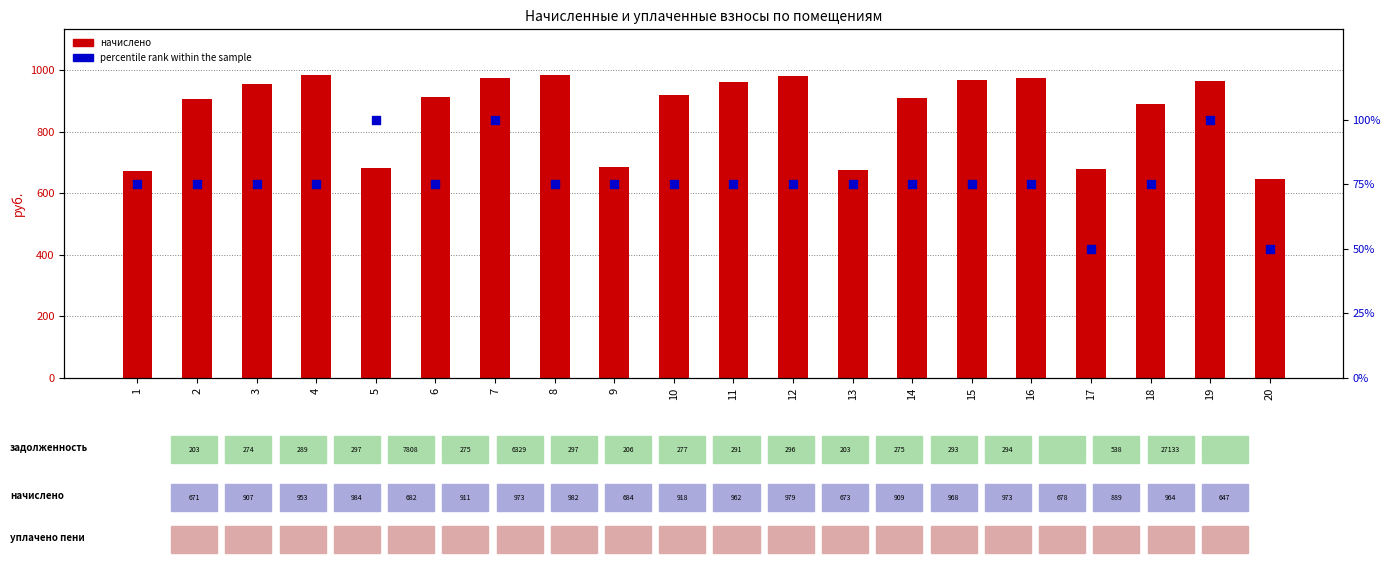

Which series reaches the minimum Y coordinate?

percentile rank within the sample